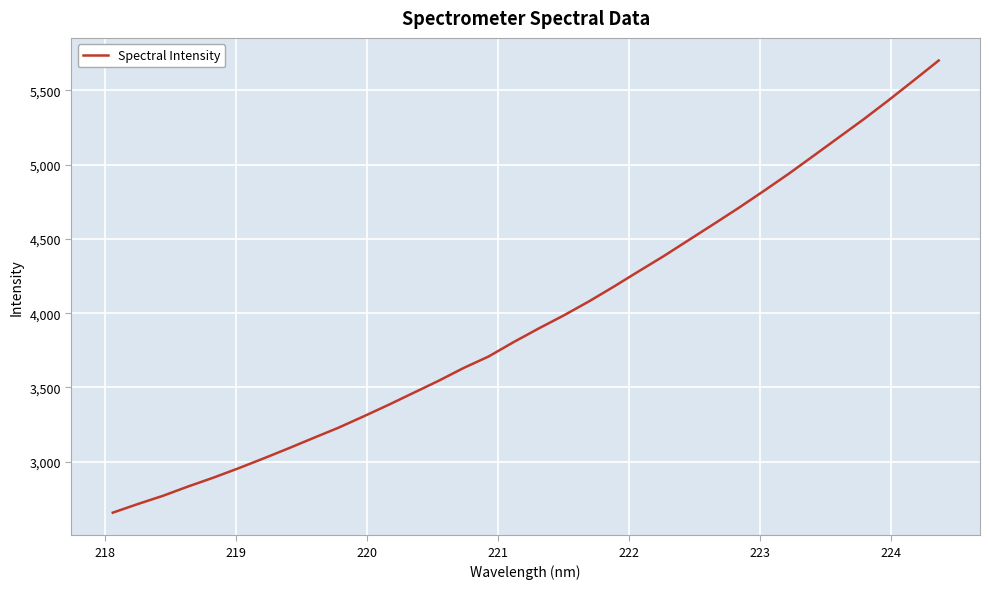

What is the smallest value displayed?

2657.7